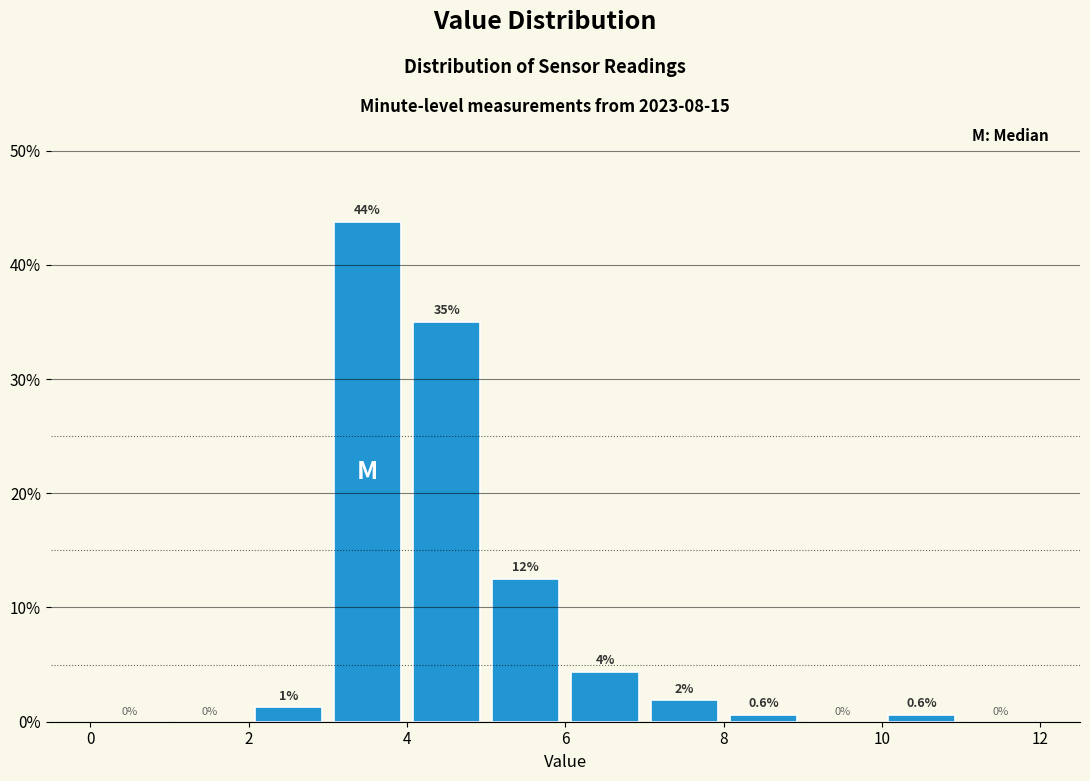

Which range on the x-axis has the tallest bar?

3 to 4